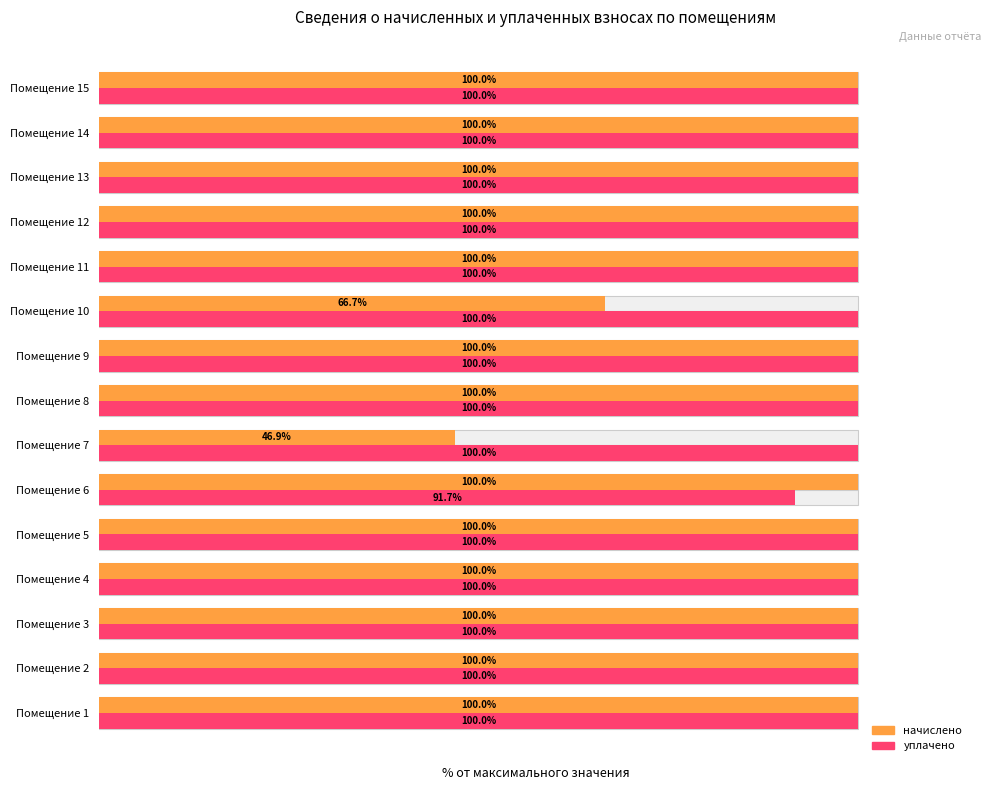

Is it true that уплачено equals 100.0 at Помещение 3?

True